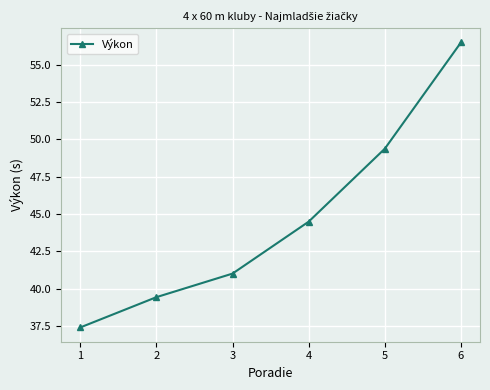

How many values are below 44?

3